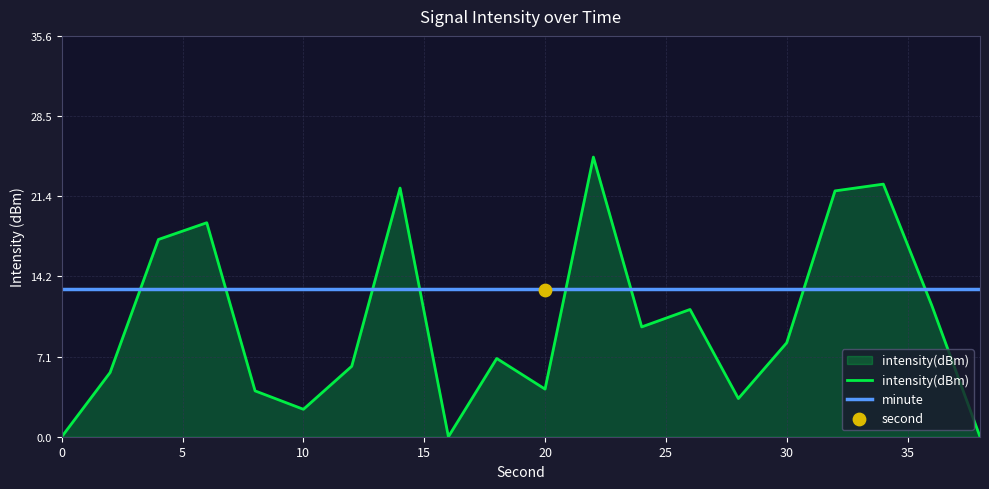

Which series ends up on top after the final intersection of intensity(dBm) and minute?

minute